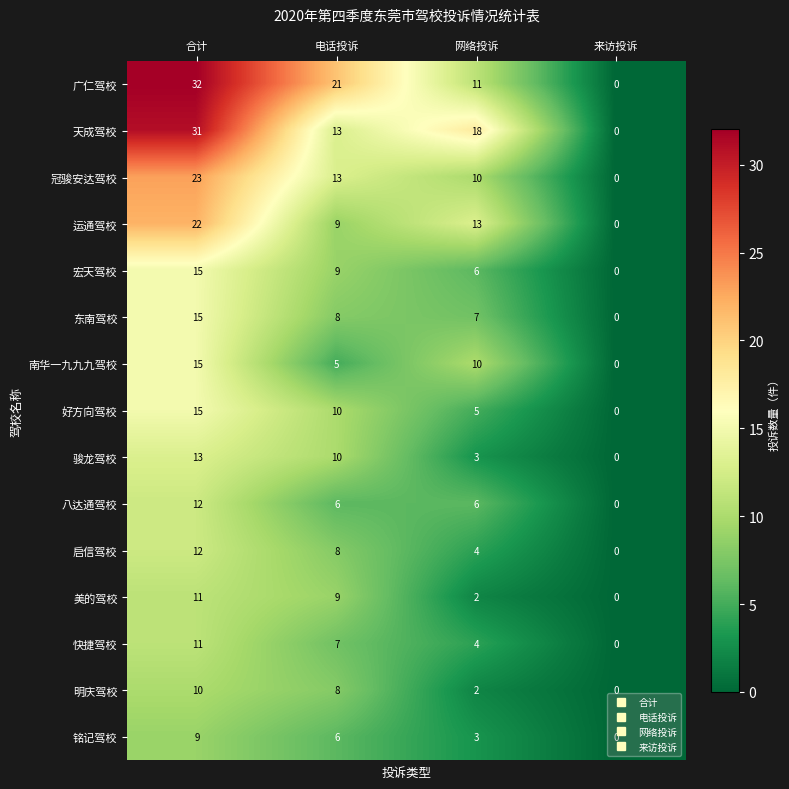

Rank the categories by 南华一九九九驾校 value from lowest to highest.

来访投诉, 电话投诉, 网络投诉, 合计